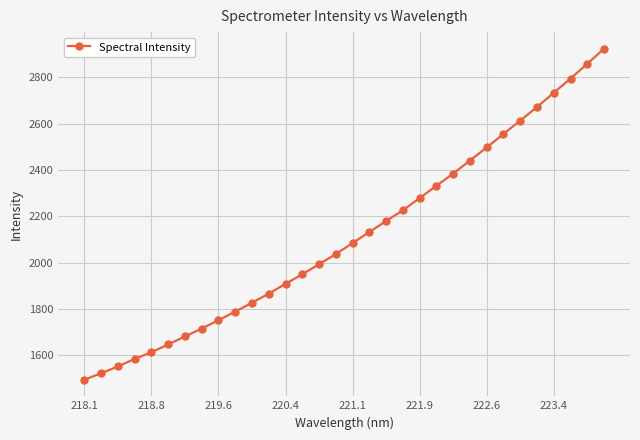

What is the value of the 28th point from the left?

2671.2